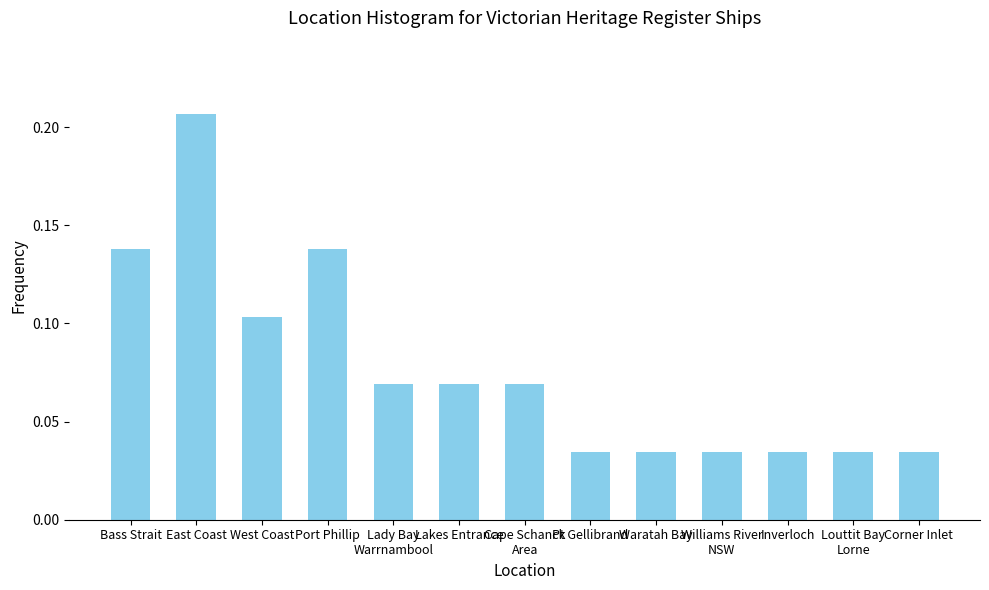

How many distinct data groups are displayed?

1